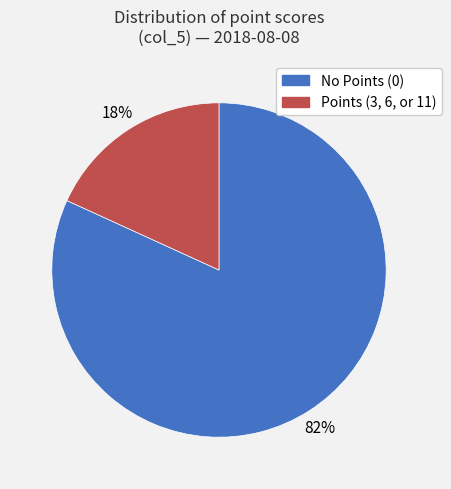

Is there any slice that represents more than half of the pie?

Yes